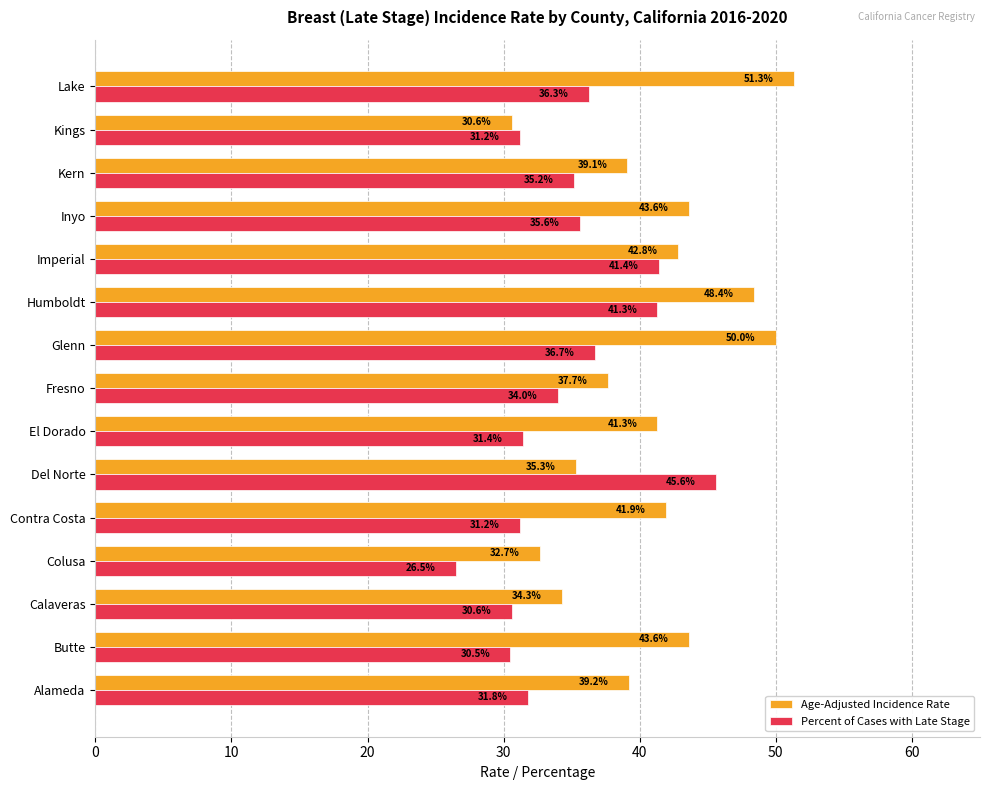

True or false: Percent of Cases with Late Stage has a value of 51.2 at Glenn.

False